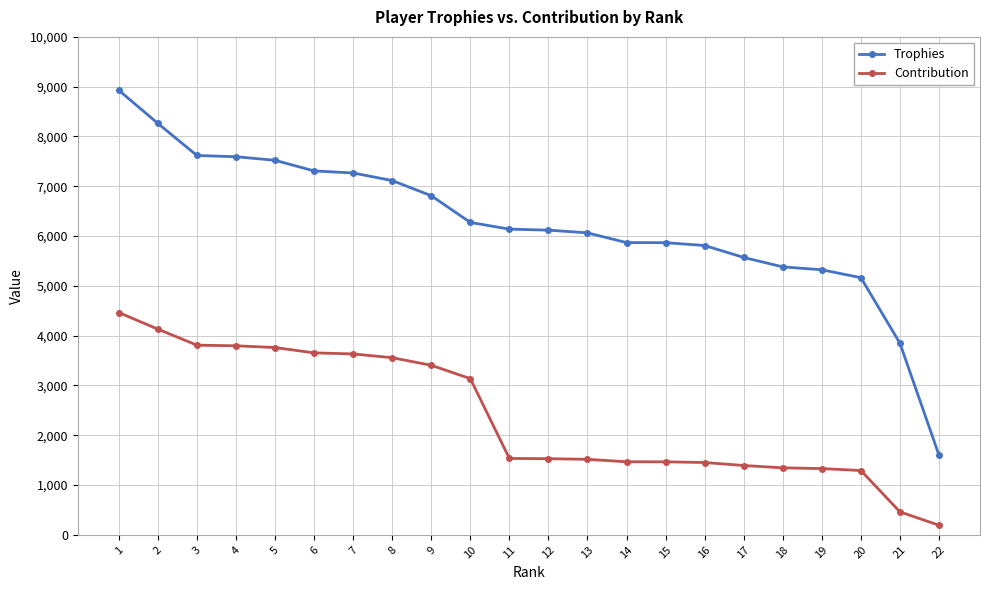

True or false: Trophies and Contribution intersect in this chart.

False